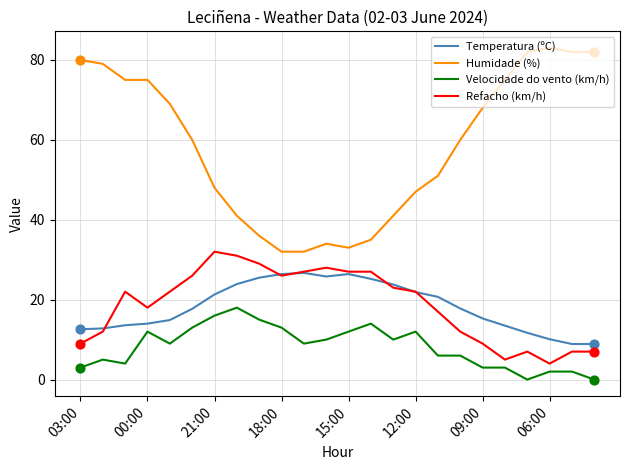

Which series has the largest range (max minus min)?

Humidade (%)